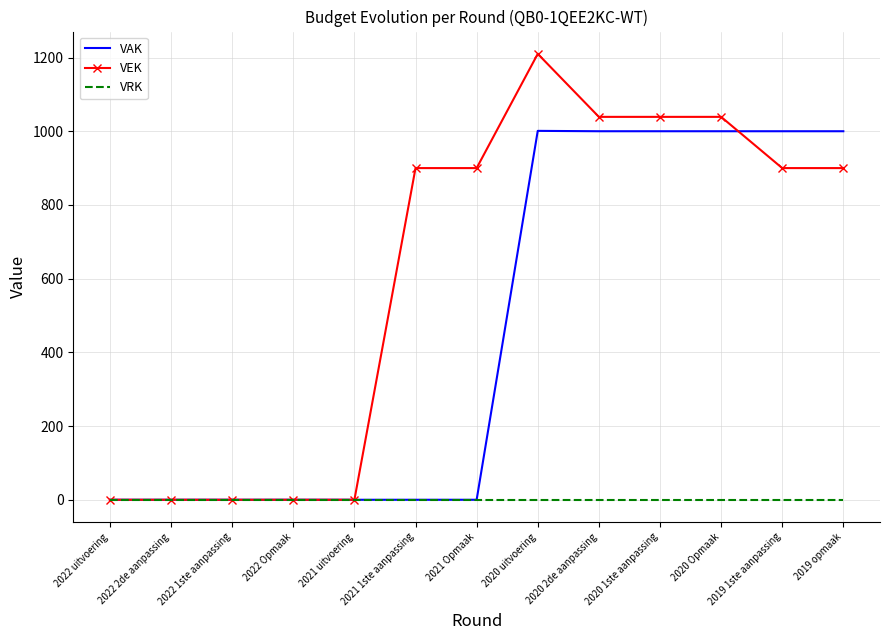

List the series in order of their peak value, lowest first.

VRK, VAK, VEK